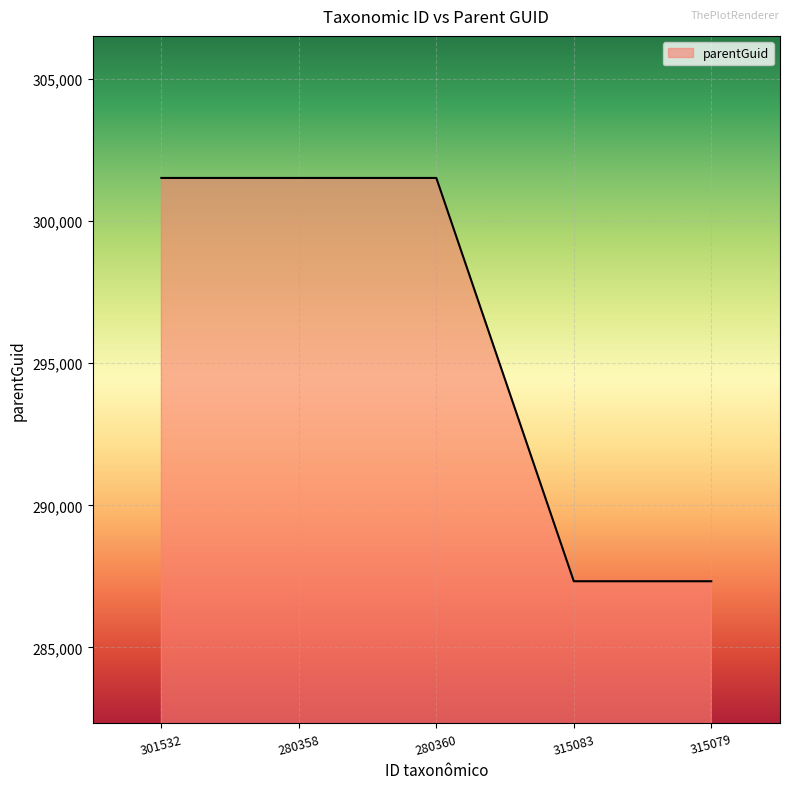

Is it true that the value at 280360 is 211057?

False